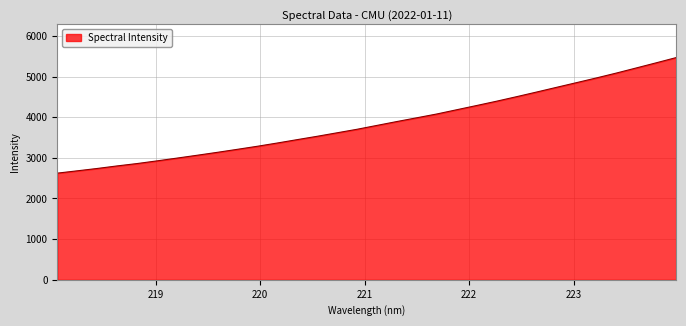

What is the maximum value shown in the chart?

5466.8